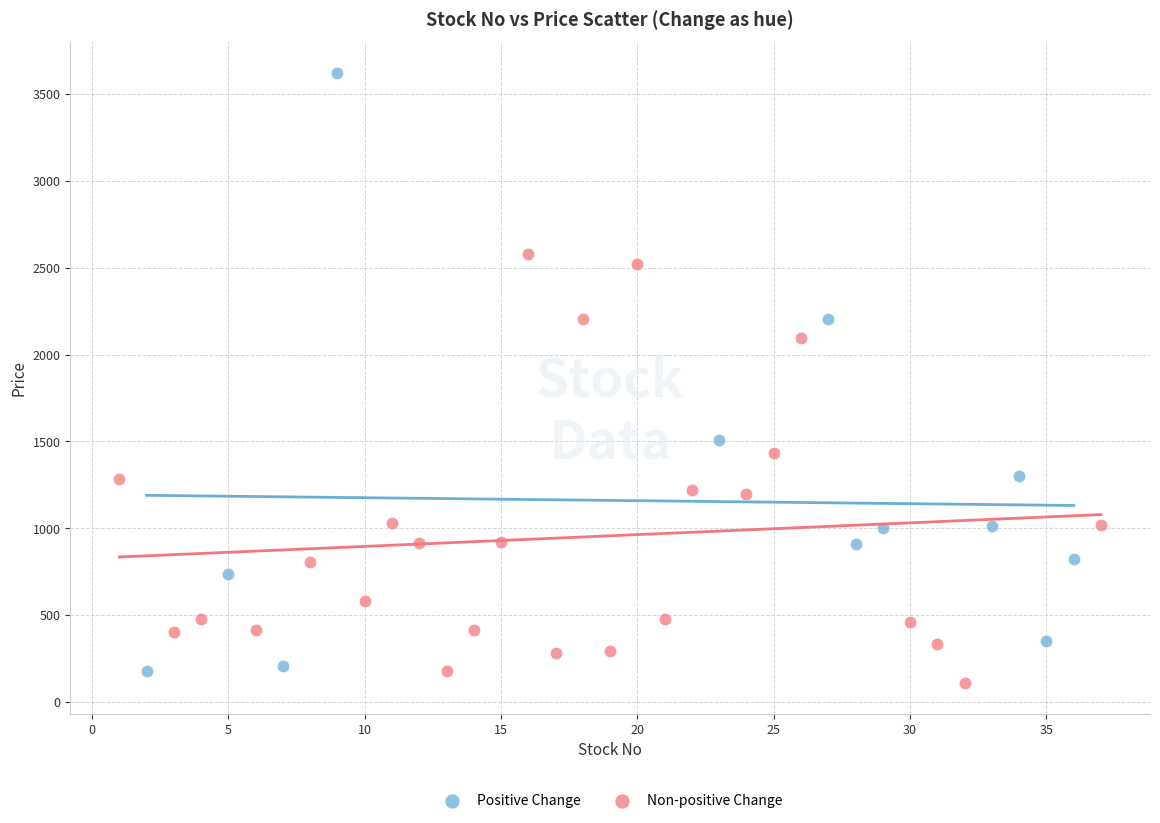

Which series reaches the maximum Y coordinate?

Positive Change